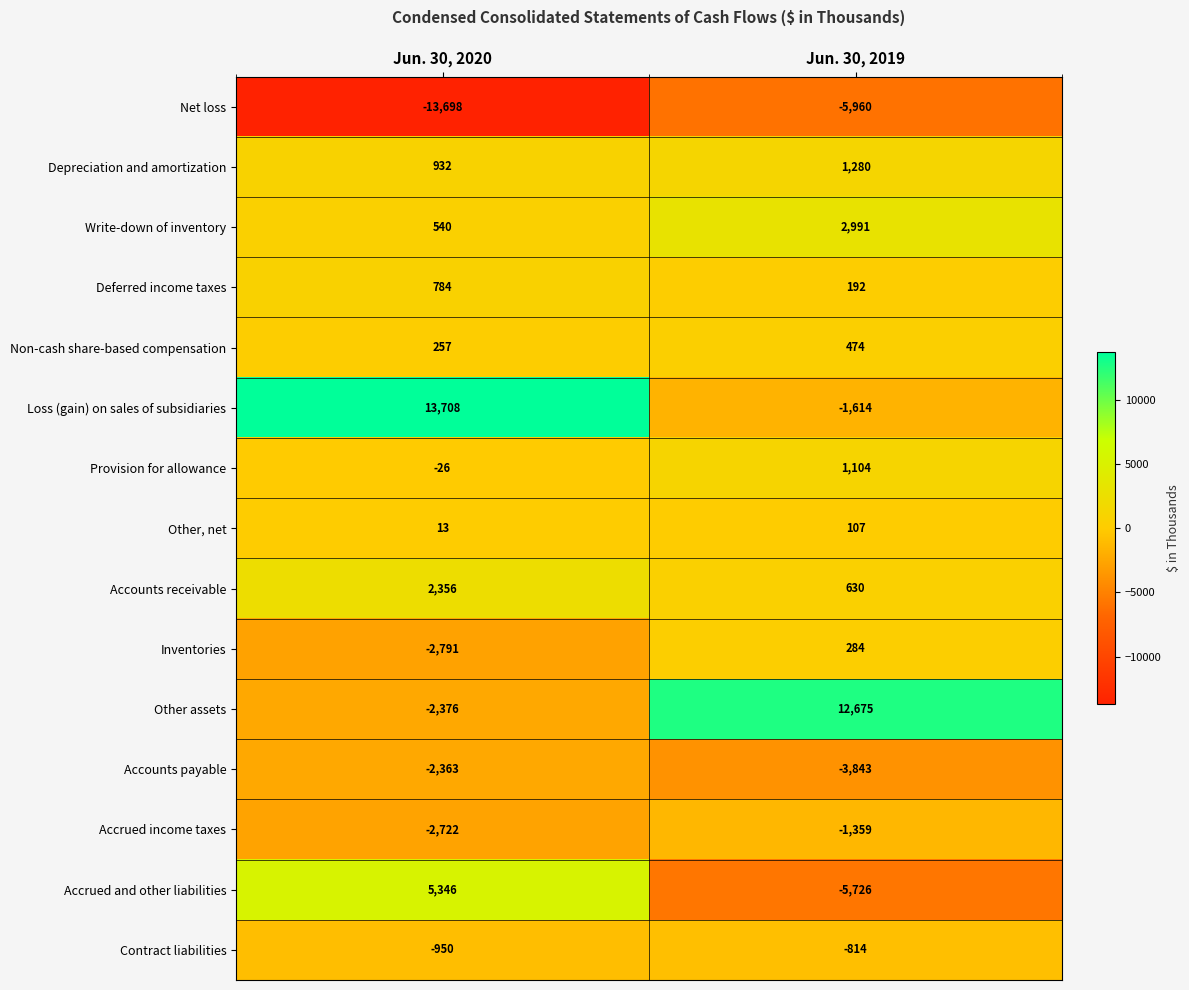

What is the total value across all series at Jun. 30, 2019?

421